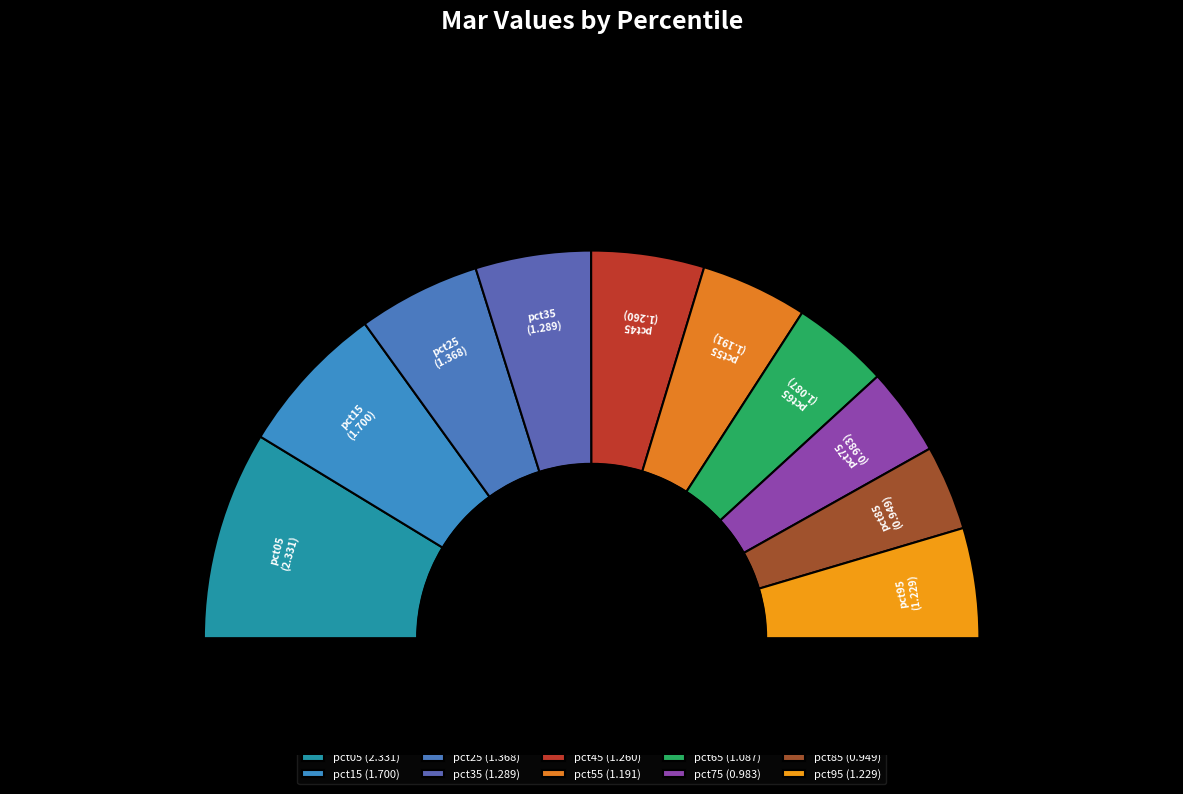

Is there a majority slice in this chart?

No